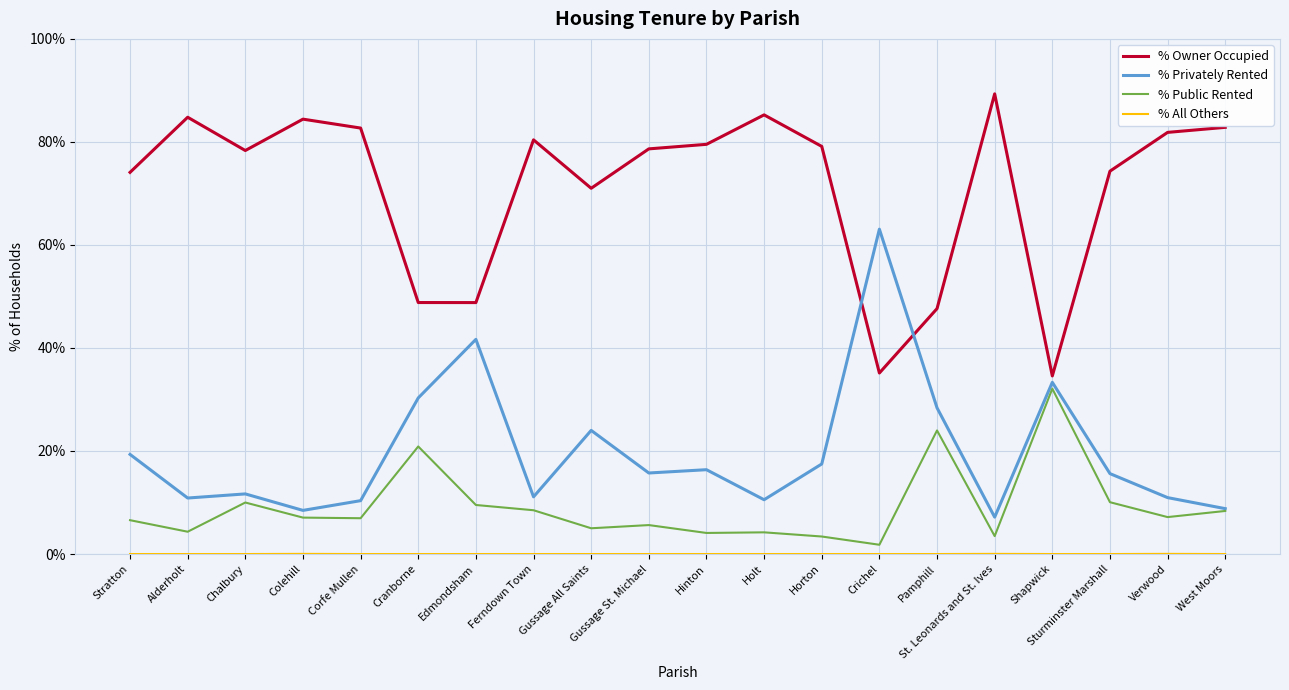

What is the total value across all series at Holt?

100.0